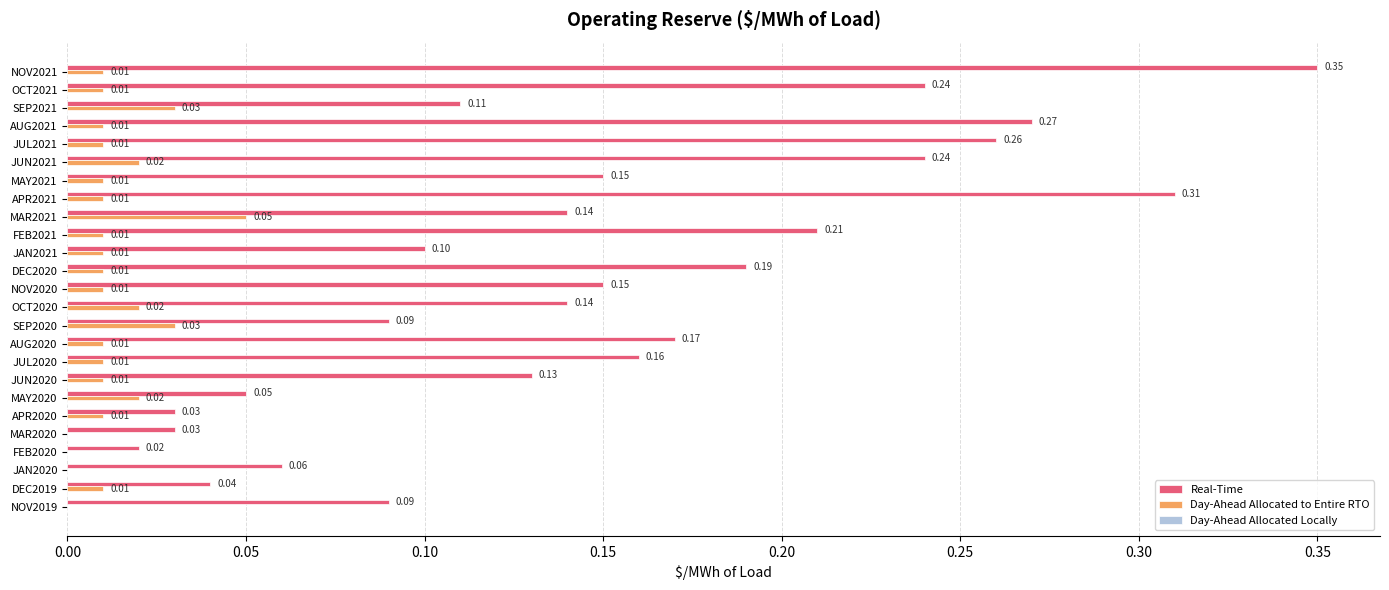

At which category is the sum across all series the highest?

NOV2021